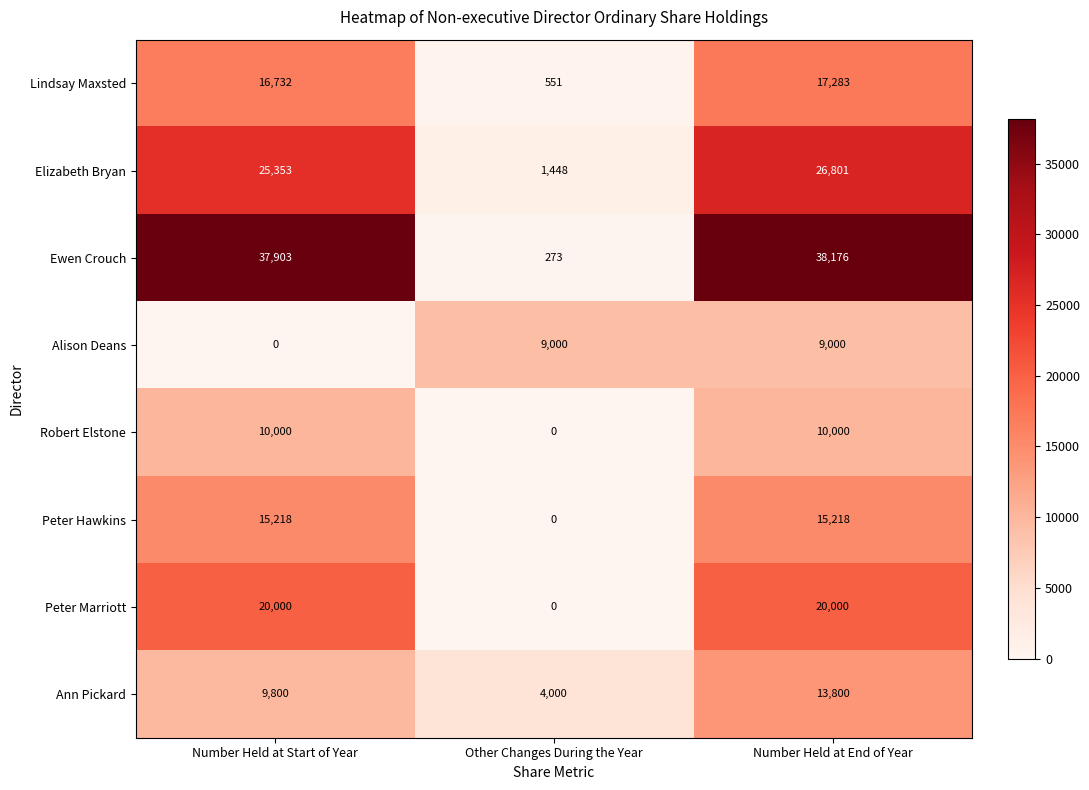

Reading left to right, transcribe all the data shown in this chart.

Lindsay Maxsted: Number Held at Start of Year=16732	Other Changes During the Year=551	Number Held at End of Year=17283
Elizabeth Bryan: Number Held at Start of Year=25353	Other Changes During the Year=1448	Number Held at End of Year=26801
Ewen Crouch: Number Held at Start of Year=37903	Other Changes During the Year=273	Number Held at End of Year=38176
Alison Deans: Number Held at Start of Year=0	Other Changes During the Year=9000	Number Held at End of Year=9000
Robert Elstone: Number Held at Start of Year=10000	Other Changes During the Year=0	Number Held at End of Year=10000
Peter Hawkins: Number Held at Start of Year=15218	Other Changes During the Year=0	Number Held at End of Year=15218
Peter Marriott: Number Held at Start of Year=20000	Other Changes During the Year=0	Number Held at End of Year=20000
Ann Pickard: Number Held at Start of Year=9800	Other Changes During the Year=4000	Number Held at End of Year=13800